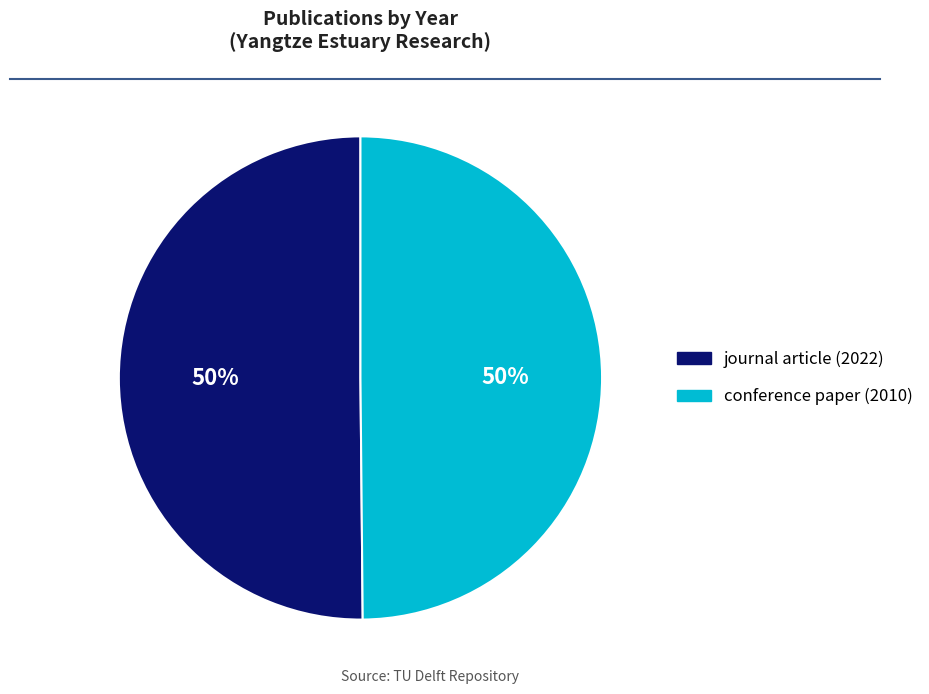

What percentage is the conference paper (2010) slice, to the nearest percent?

50%